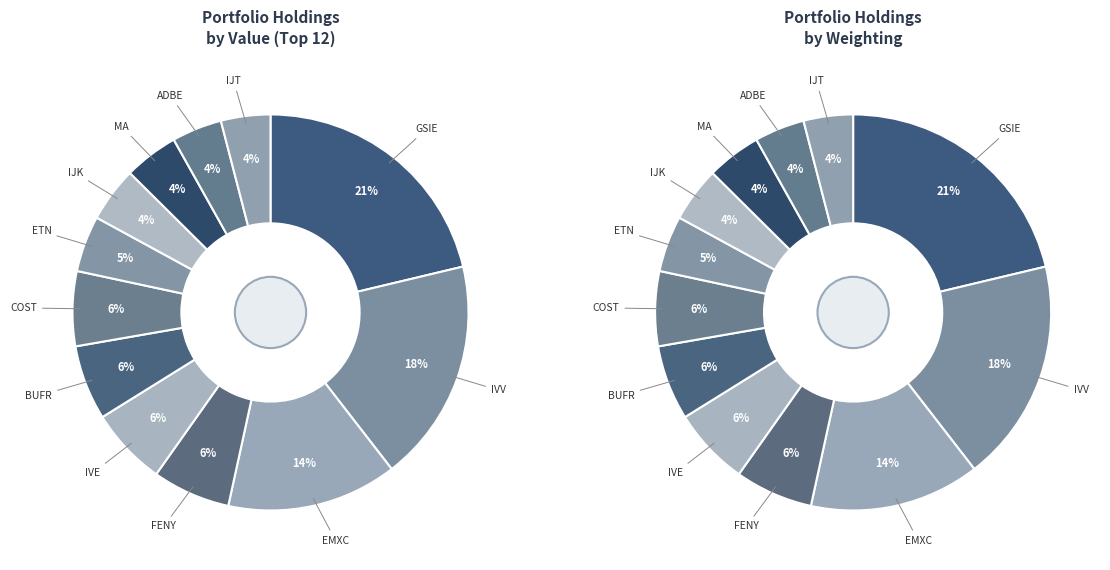

True or false: COST accounts for 13% of the total.

False